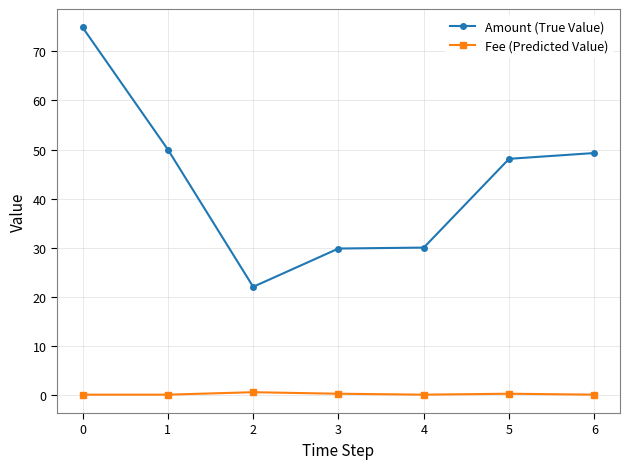

At which category does Amount (True Value) reach its first local valley?

2